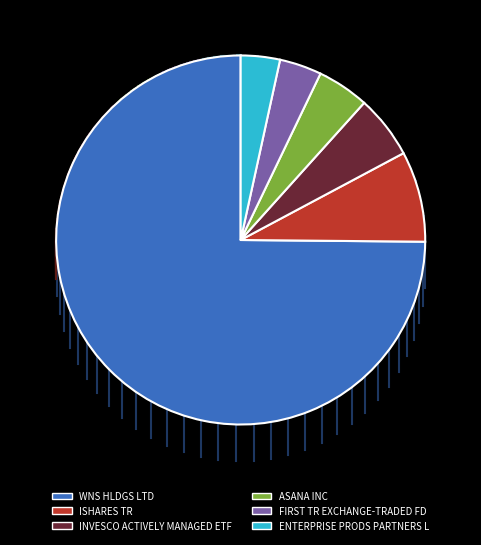

The ISHARES TR slice represents 14% of the pie. True or false?

False